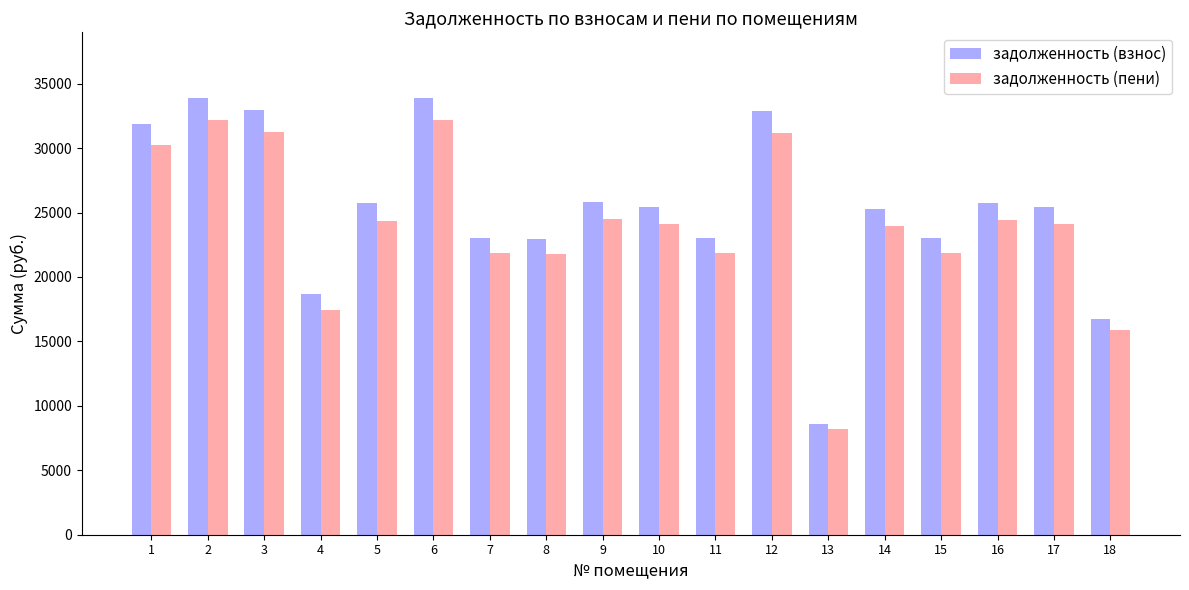

How many groups of bars are there?

18